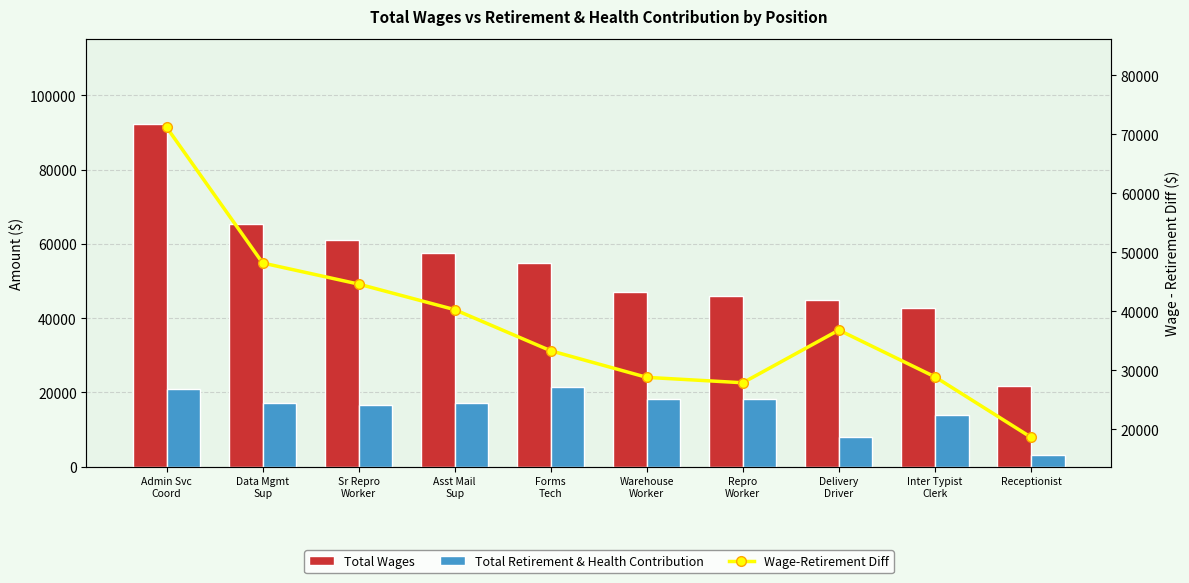

Which series changed the most between Delivery
Driver and Receptionist?

Total Wages